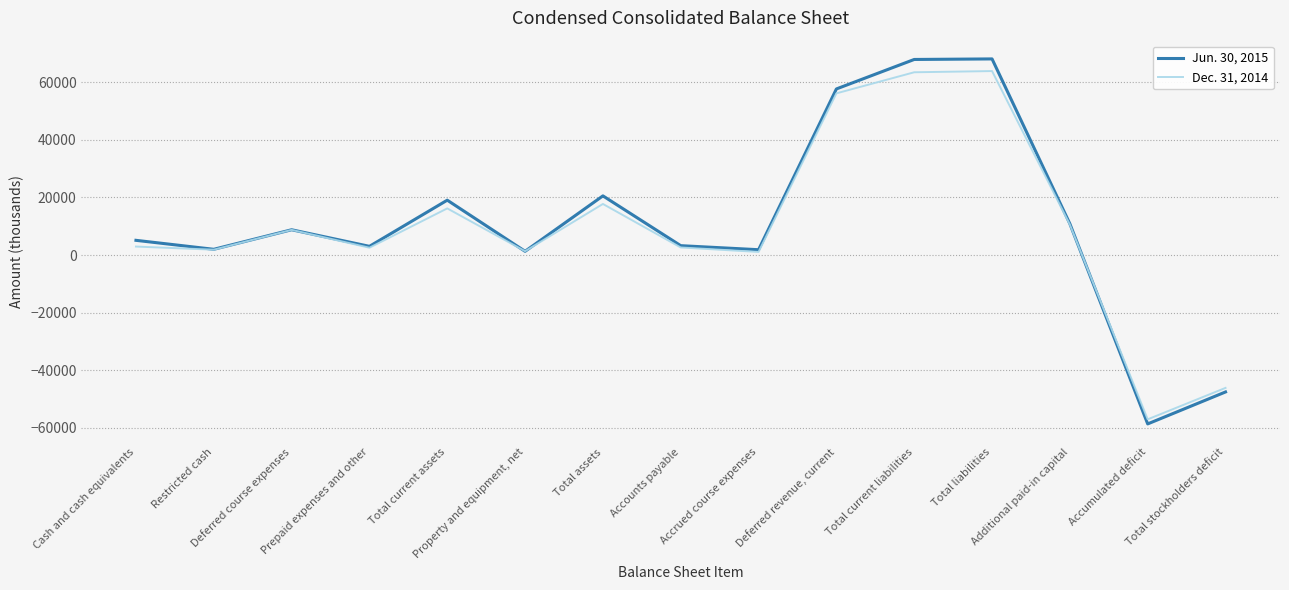

Where is the first local maximum for Jun. 30, 2015?

Deferred course expenses